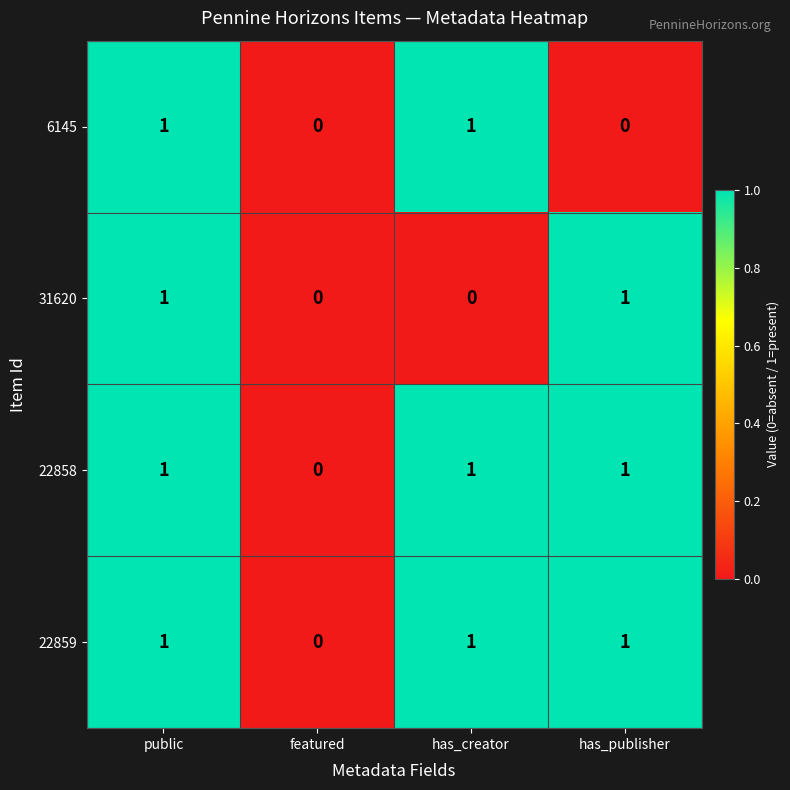

The 31620 series shows 0 at has_creator. True or false?

True